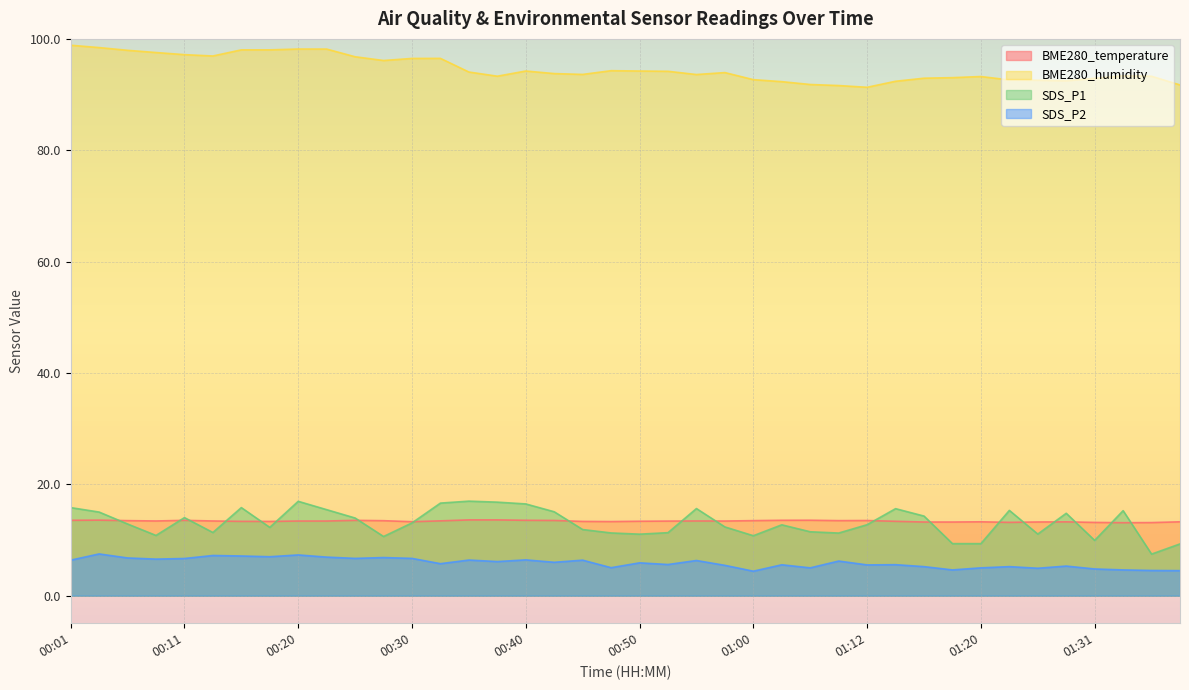

At which label does SDS_P1 reach its minimum?

01:36